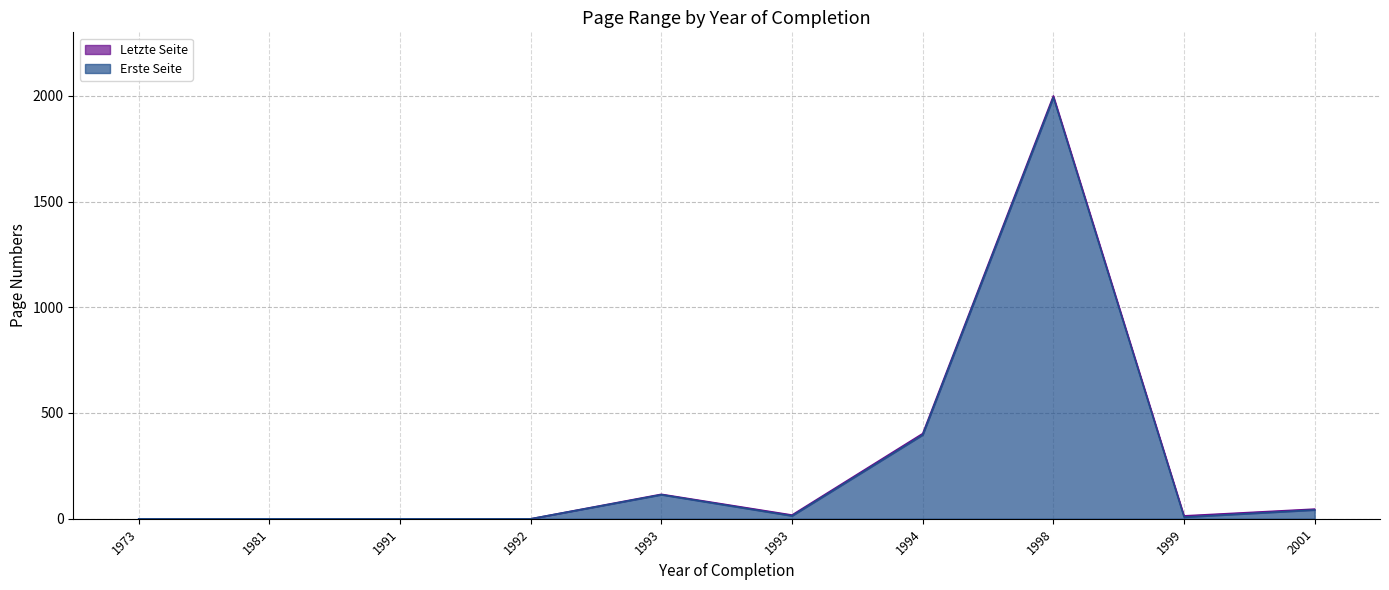

Which category has the highest value in the Erste Seite series?

1998